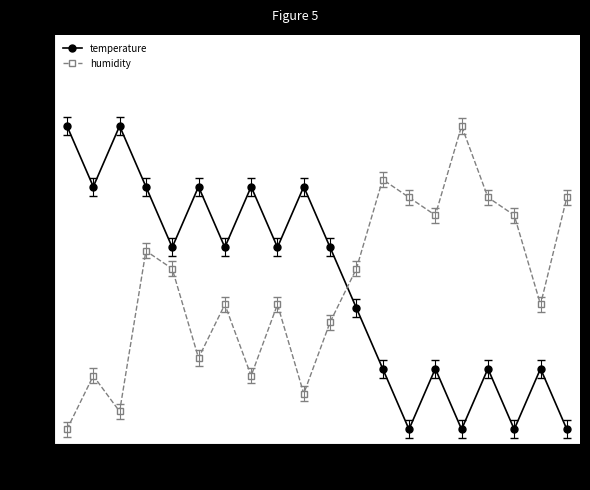

How many times do temperature and humidity cross each other?

1